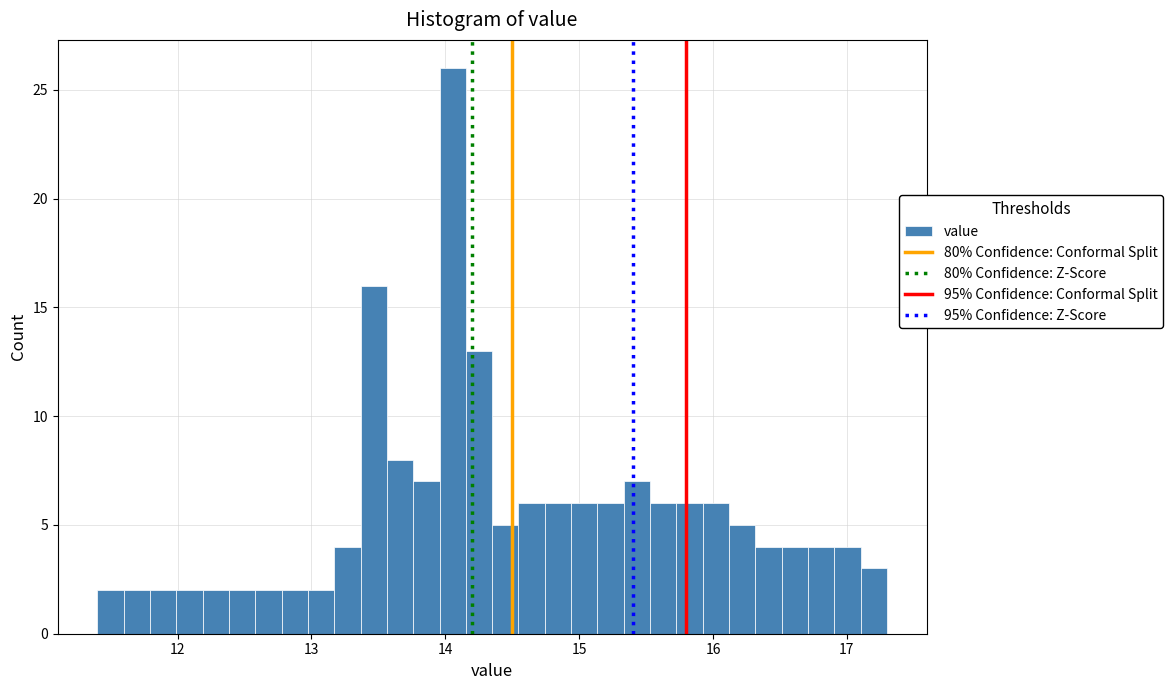

Read against the x-axis, roughly where is the centre of the tallest bar?

14.1